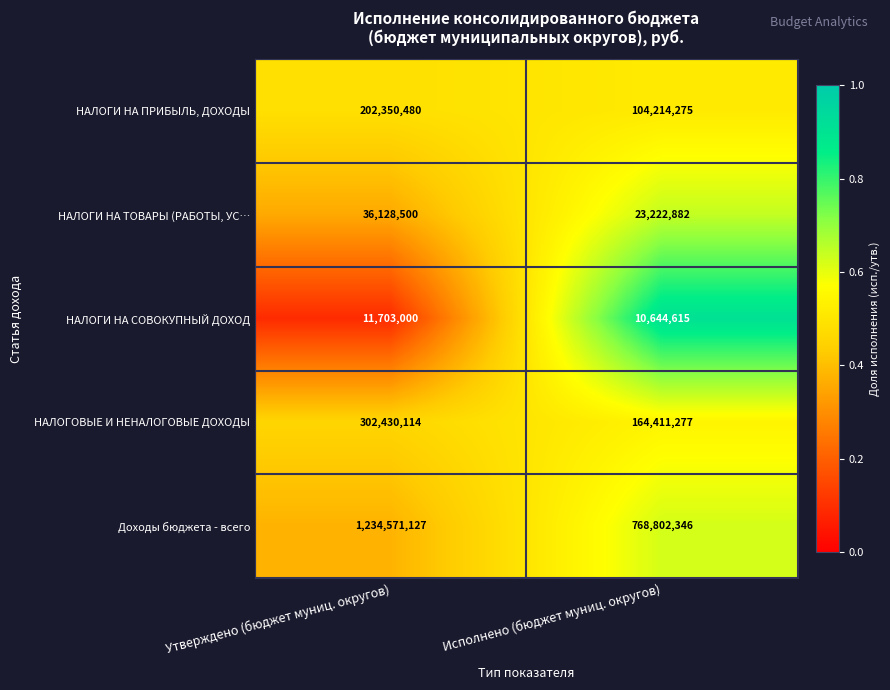

Reading right to left, what are all the values shown in this chart?

НАЛОГИ НА ПРИБЫЛЬ, ДОХОДЫ: Исполнено (бюджет муниц. округов)=104214275	Утверждено (бюджет муниц. округов)=202350480
НАЛОГИ НА ТОВАРЫ (РАБОТЫ, УС…: Исполнено (бюджет муниц. округов)=23222882	Утверждено (бюджет муниц. округов)=36128500
НАЛОГИ НА СОВОКУПНЫЙ ДОХОД: Исполнено (бюджет муниц. округов)=10644615	Утверждено (бюджет муниц. округов)=11703000
НАЛОГОВЫЕ И НЕНАЛОГОВЫЕ ДОХОДЫ: Исполнено (бюджет муниц. округов)=164411277	Утверждено (бюджет муниц. округов)=302430114
Доходы бюджета - всего: Исполнено (бюджет муниц. округов)=768802346	Утверждено (бюджет муниц. округов)=1234571127